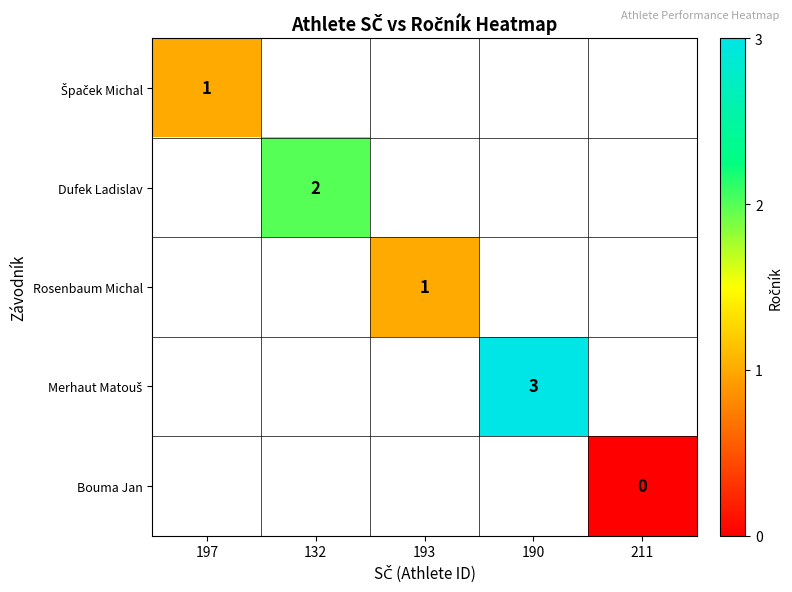

Count the number of data series in this chart.

5